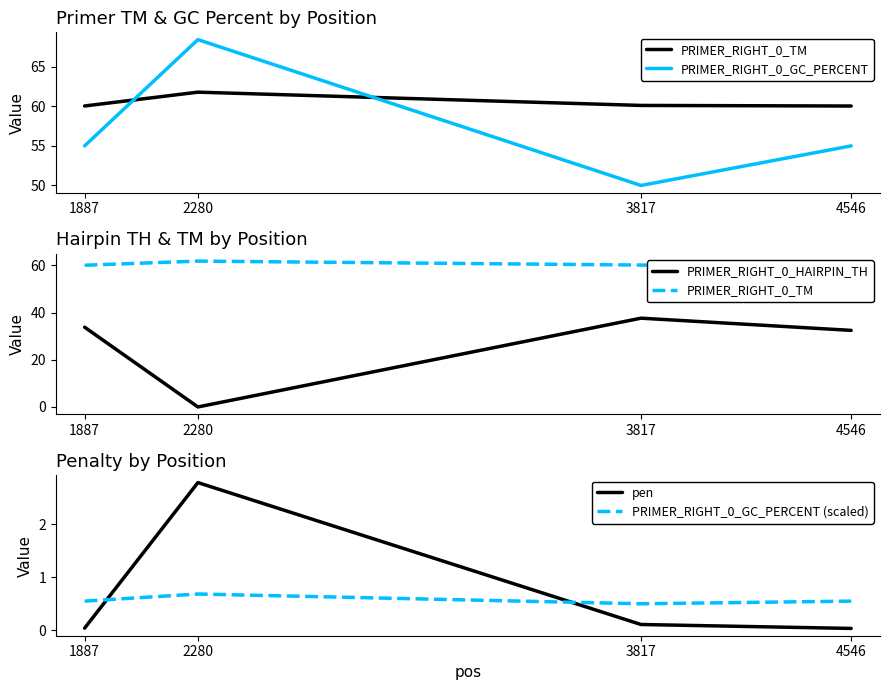

At 3817, list the series in order from largest to smallest.

PRIMER_RIGHT_0_TM, PRIMER_RIGHT_0_GC_PERCENT, PRIMER_RIGHT_0_HAIRPIN_TH, PRIMER_RIGHT_0_GC_PERCENT (scaled), pen